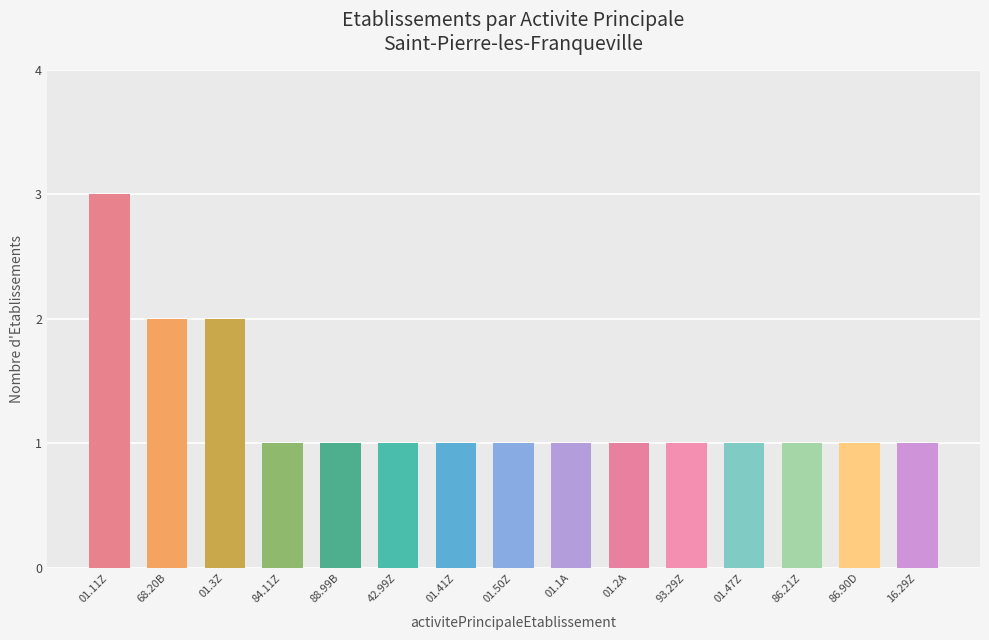

What is the change in value from 68.20B to 01.50Z?

-1